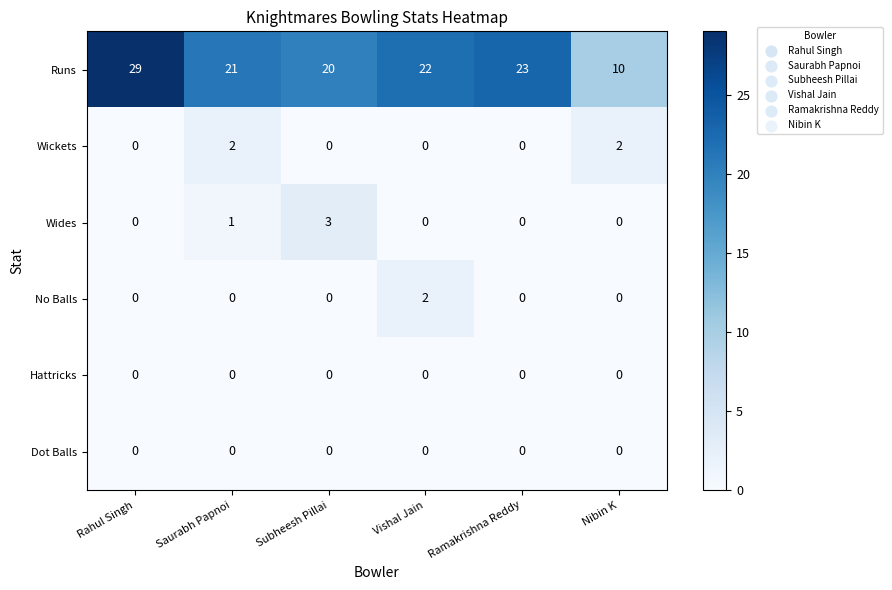

At how many categories does at least one series exceed 0?

6